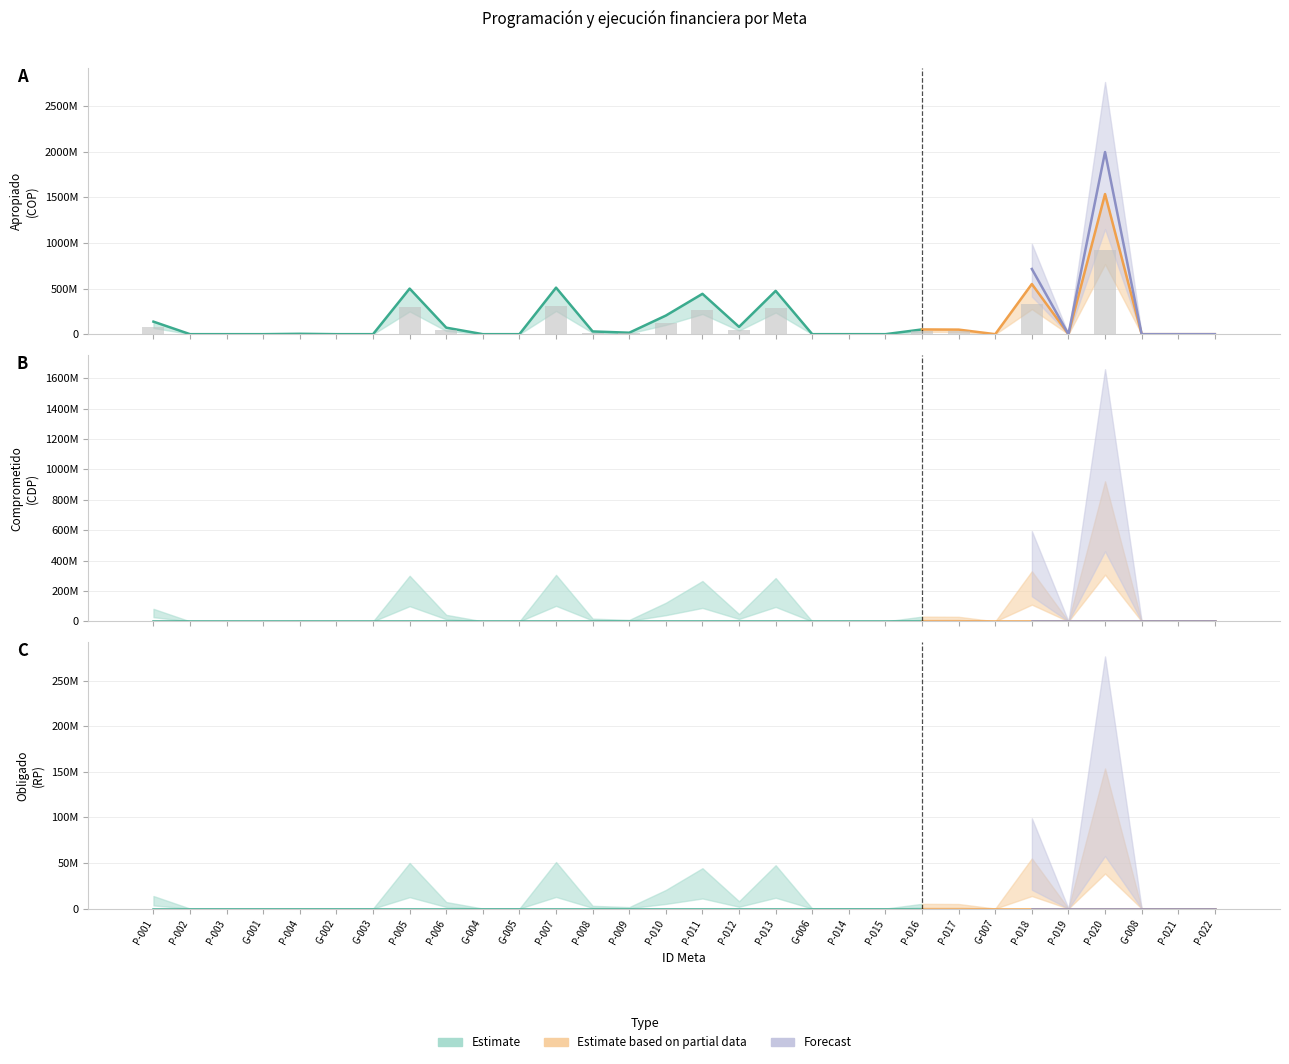

What is the difference between the highest and lowest values at P-010?

204043007